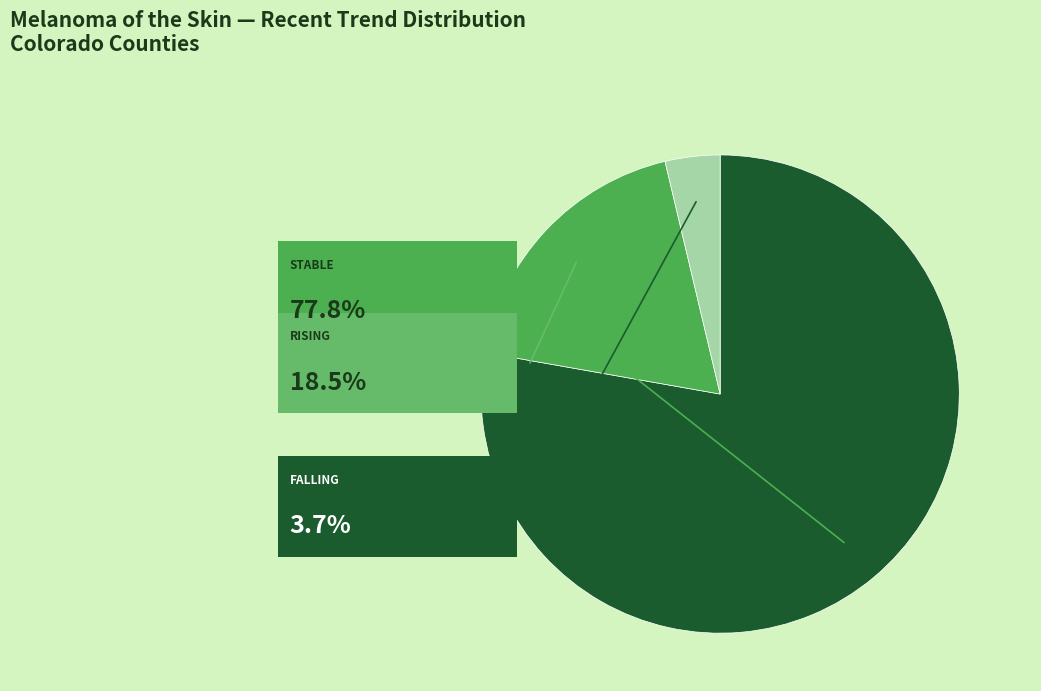

Combined, do rising and falling account for over 50%?

No